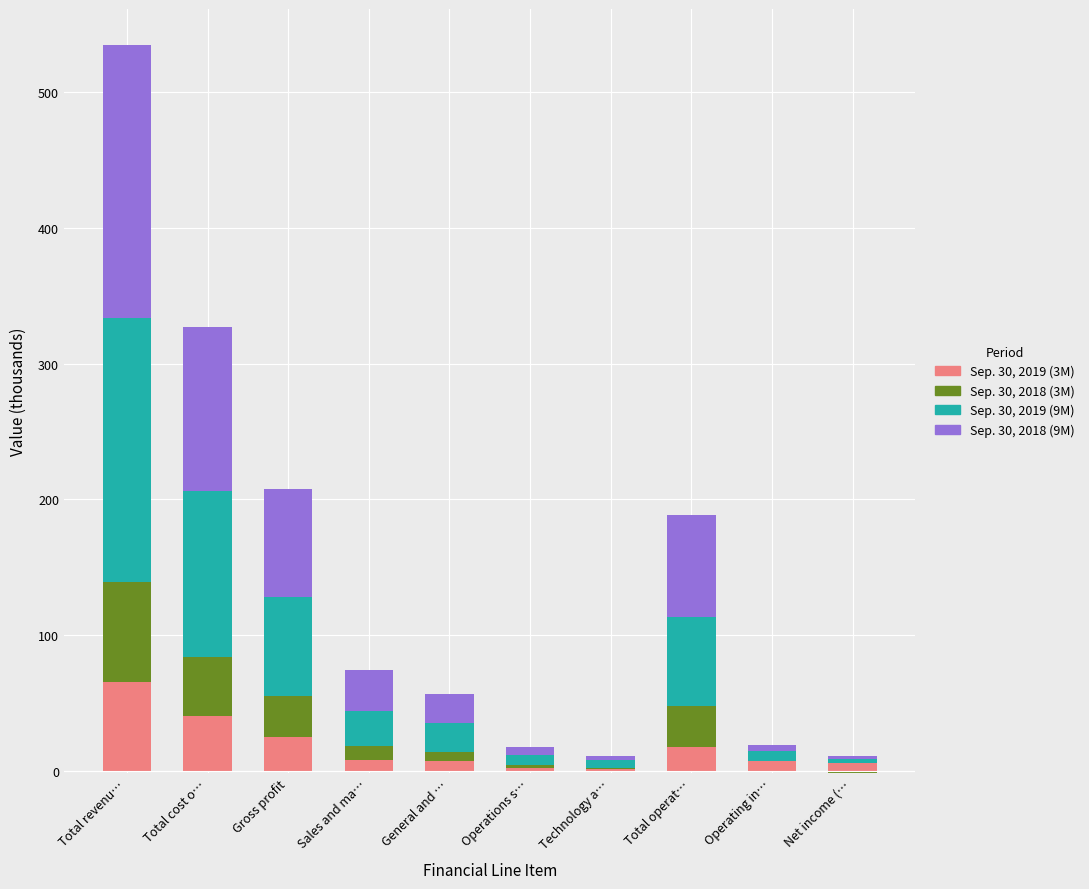

List the series in order of their peak value, highest first.

Sep. 30, 2018 (9M), Sep. 30, 2019 (9M), Sep. 30, 2018 (3M), Sep. 30, 2019 (3M)